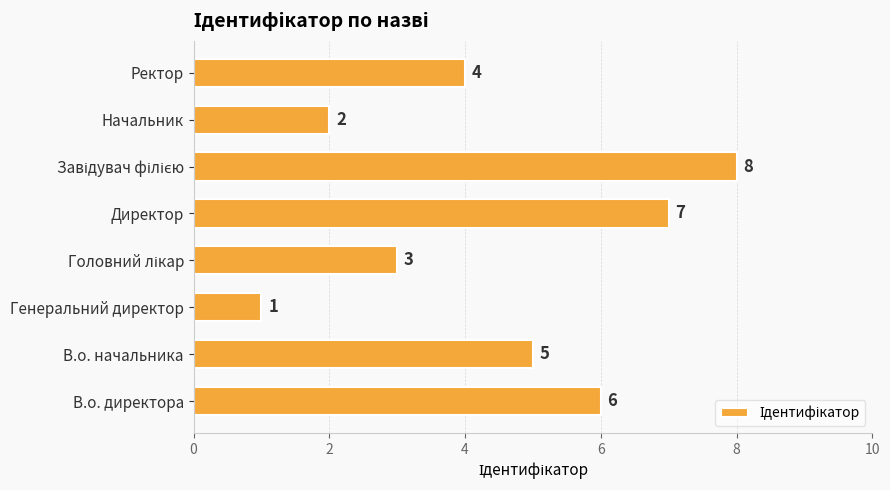

Count the number of data series in this chart.

1